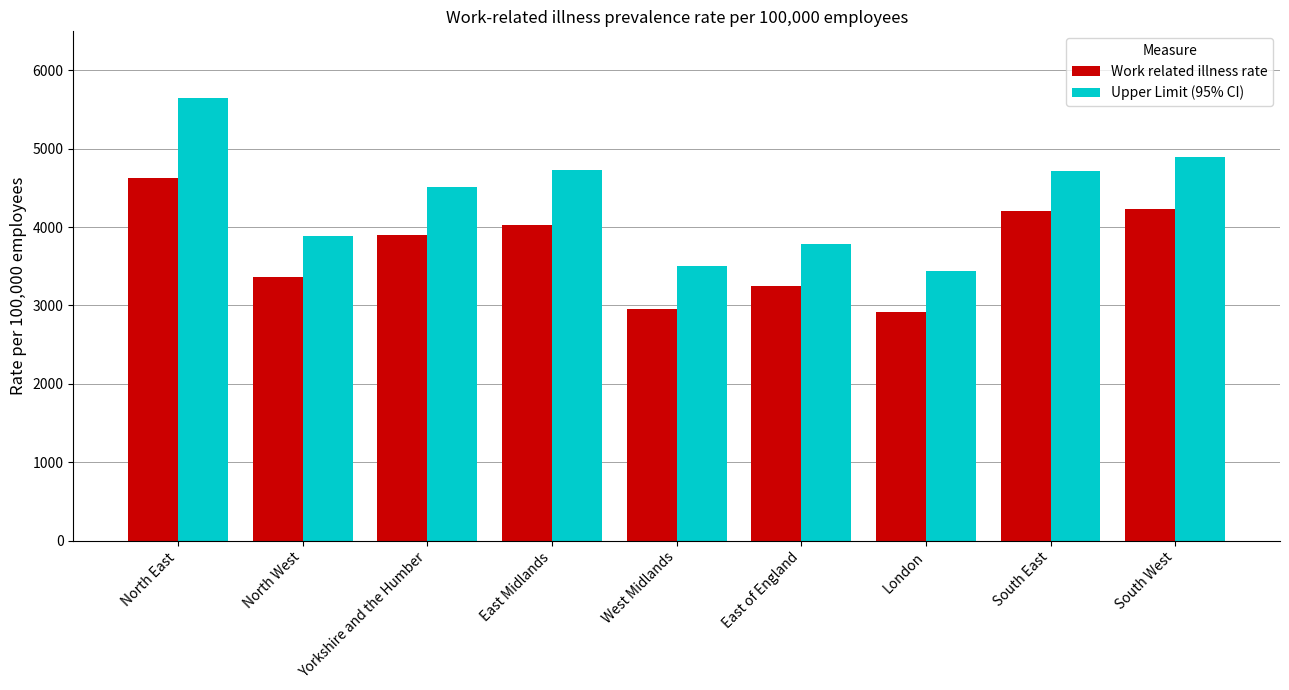

The value of Work related illness rate at Yorkshire and the Humber is 1645. True or false?

False